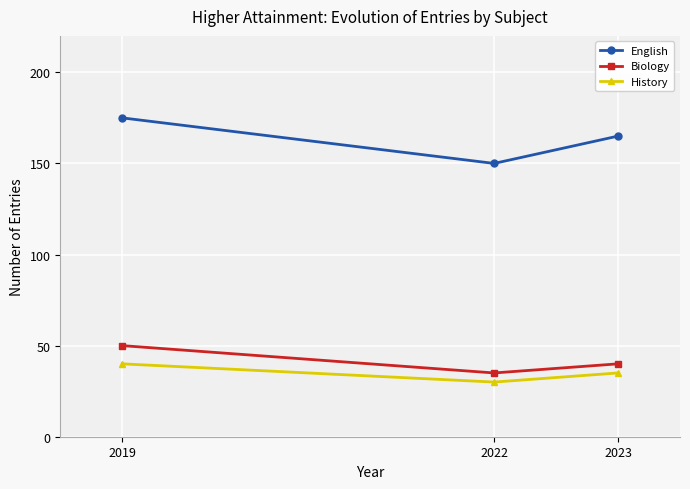

How many data points in English are less than 165?

1